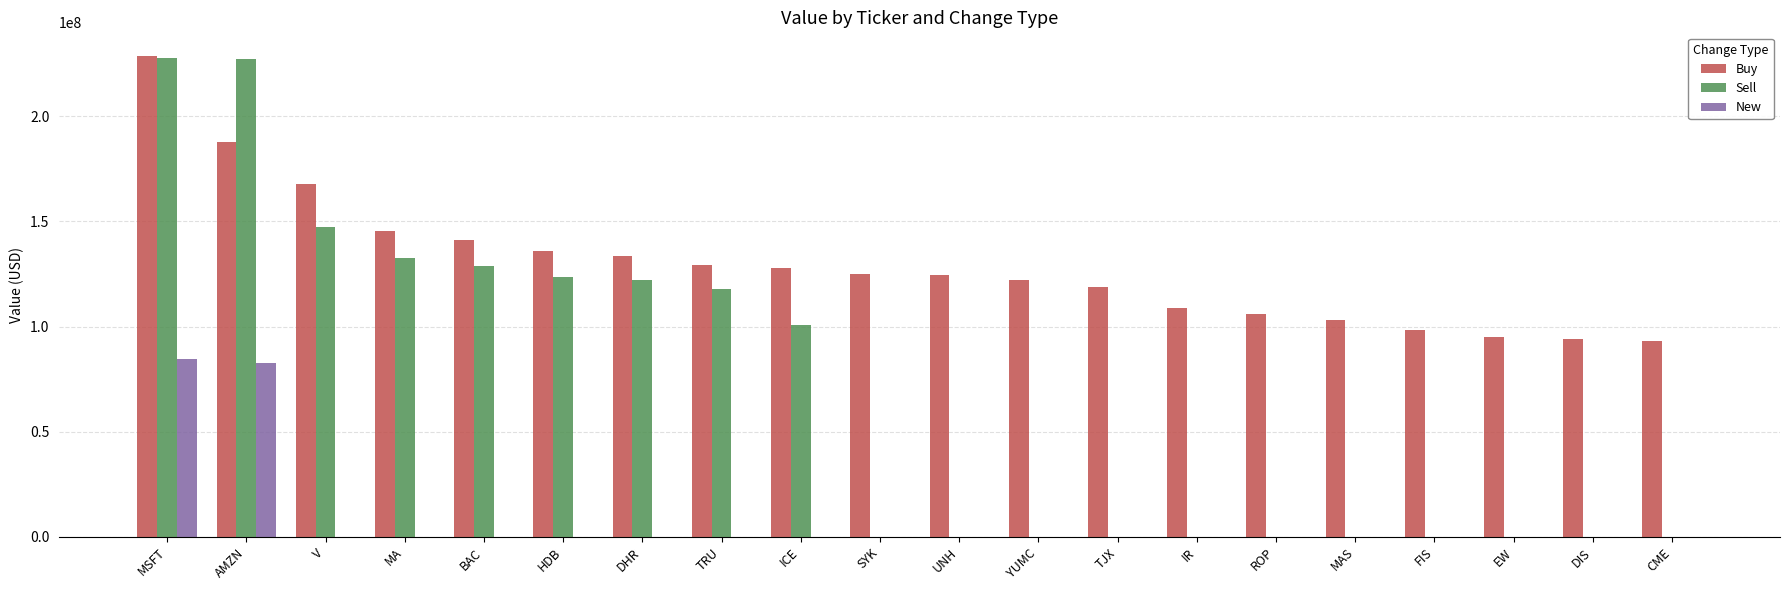

Where does the Buy series first go above 124911000?

MSFT